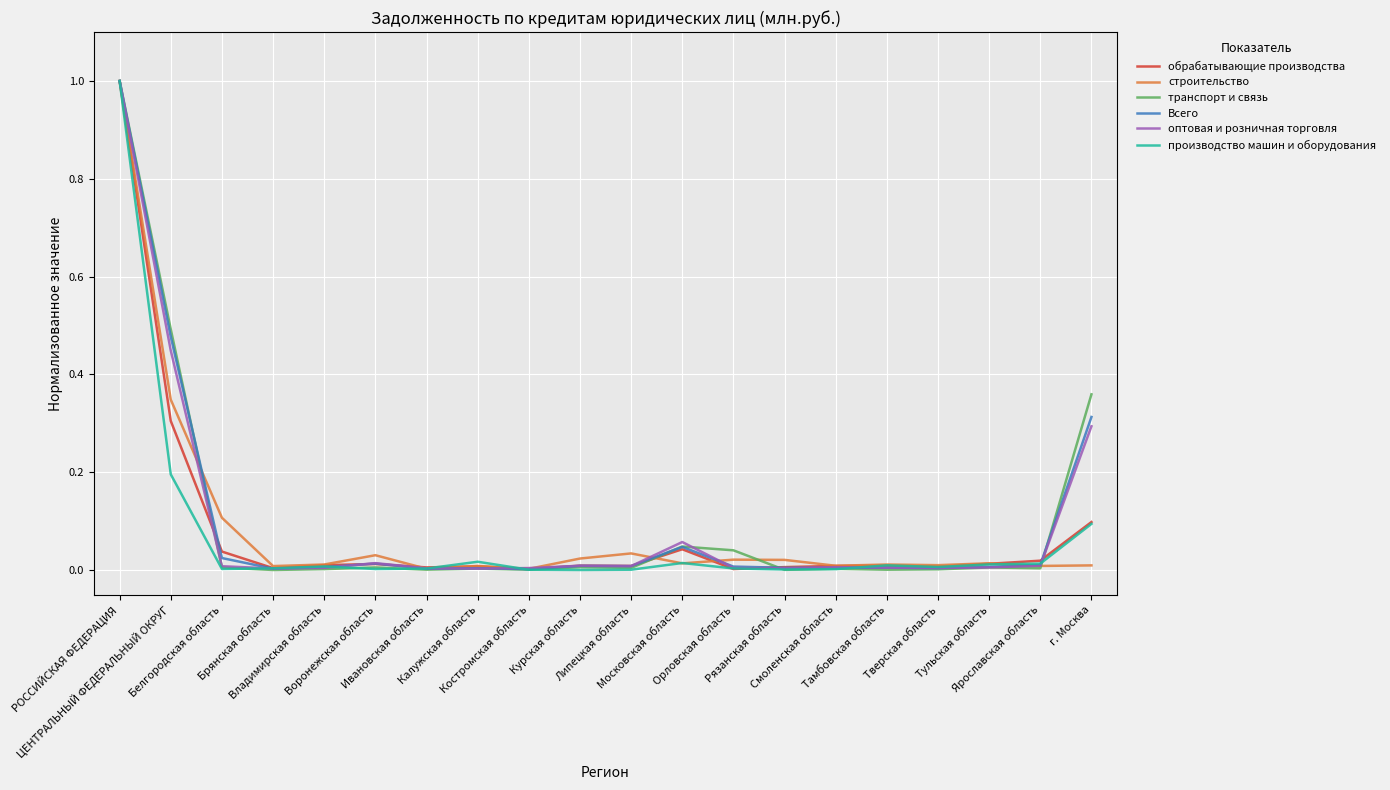

What is the greatest value displayed?

1.0